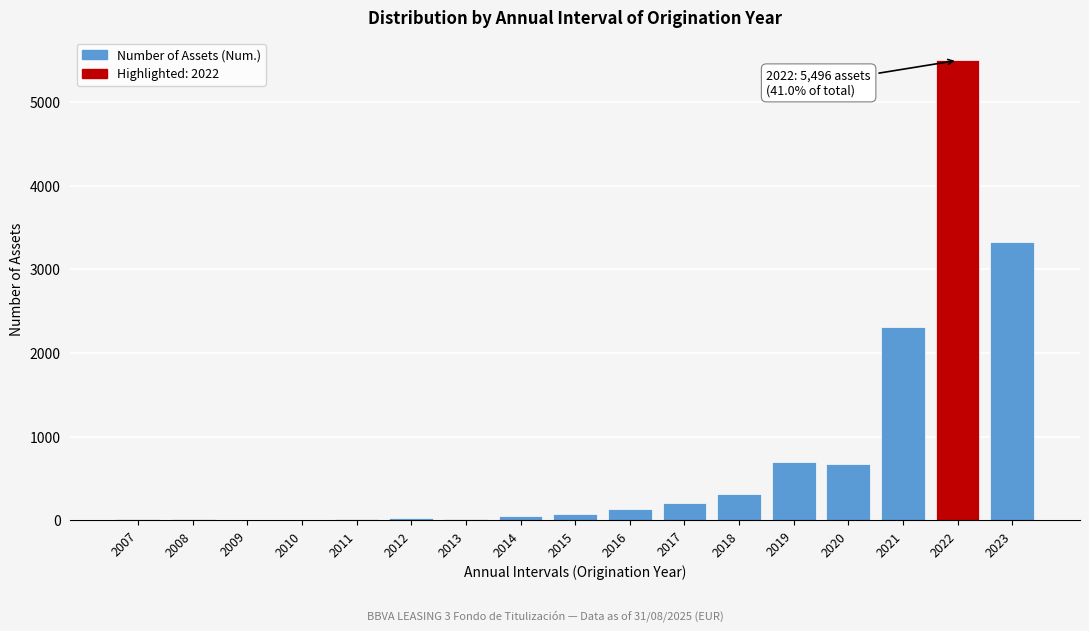

Where is the data nearest to the value 2752?

2021